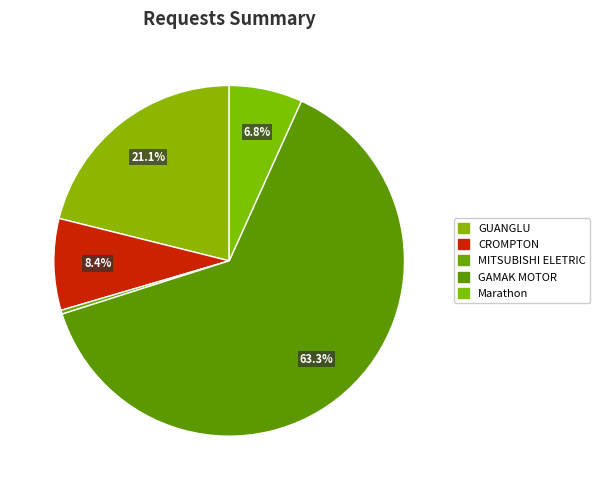

What percentage is the CROMPTON slice, to the nearest percent?

8%